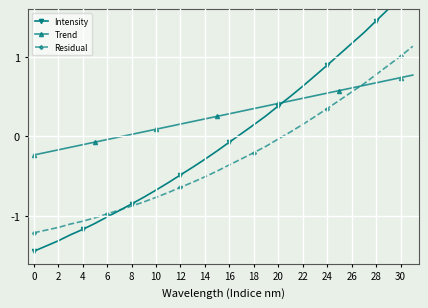

Which series has the largest total across all categories?

Trend